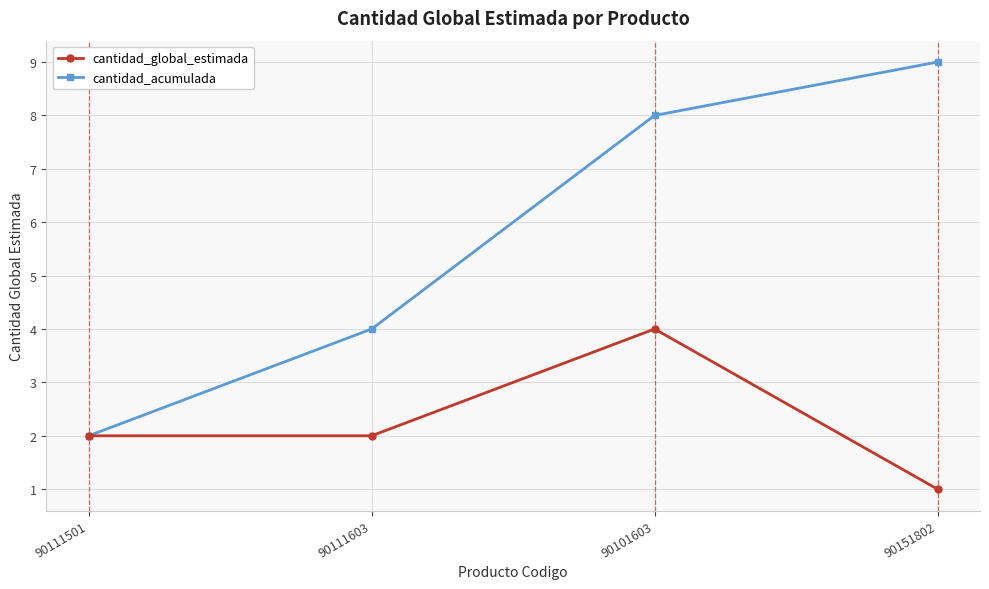

What is the label of the 3rd point from the left?

90101603